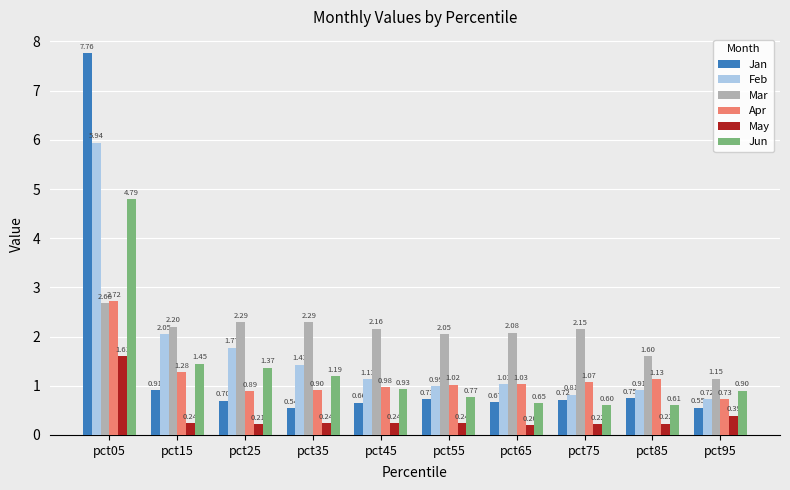

What is the spread (max minus min) of values at pct75?

1.9